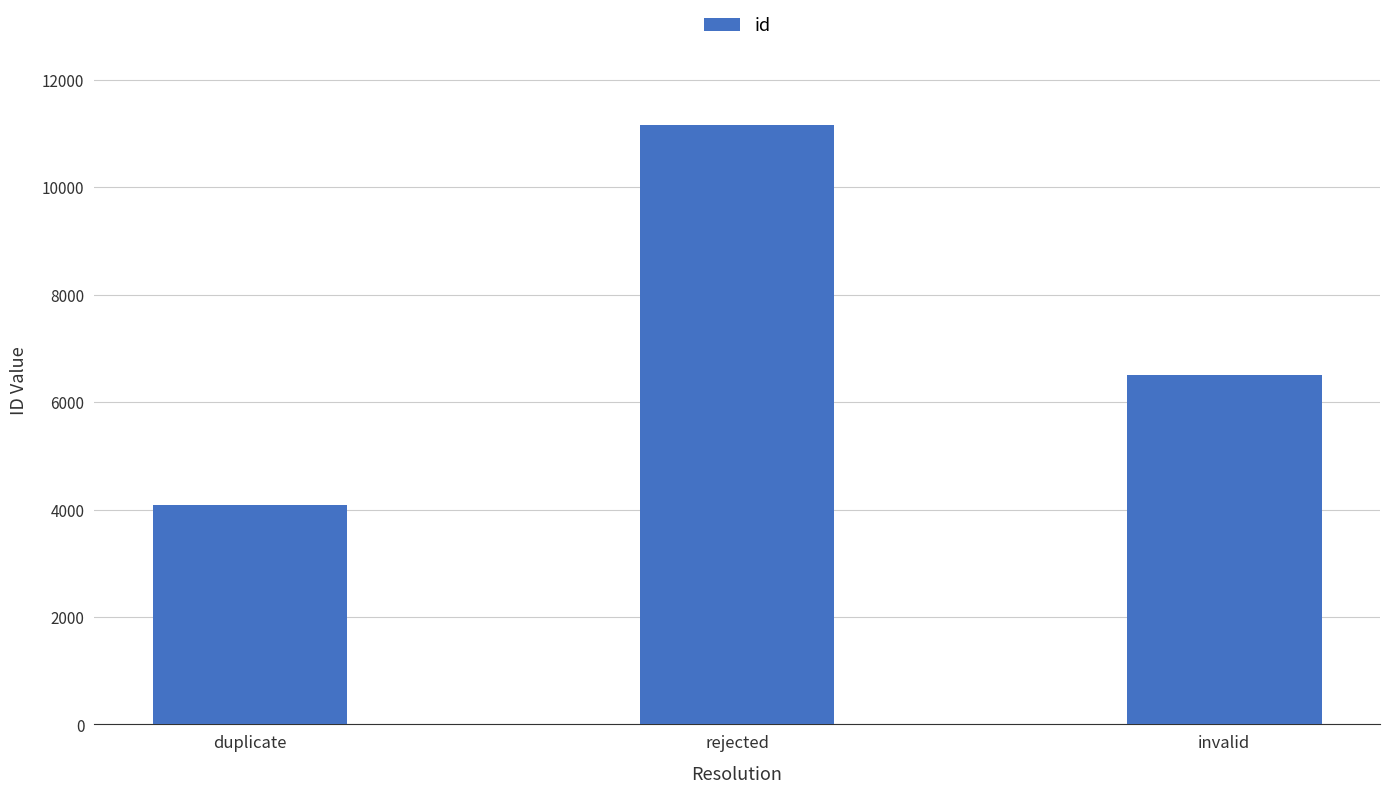

Reading left to right, extract all data points from this chart.

duplicate=4077	rejected=11163	invalid=6495